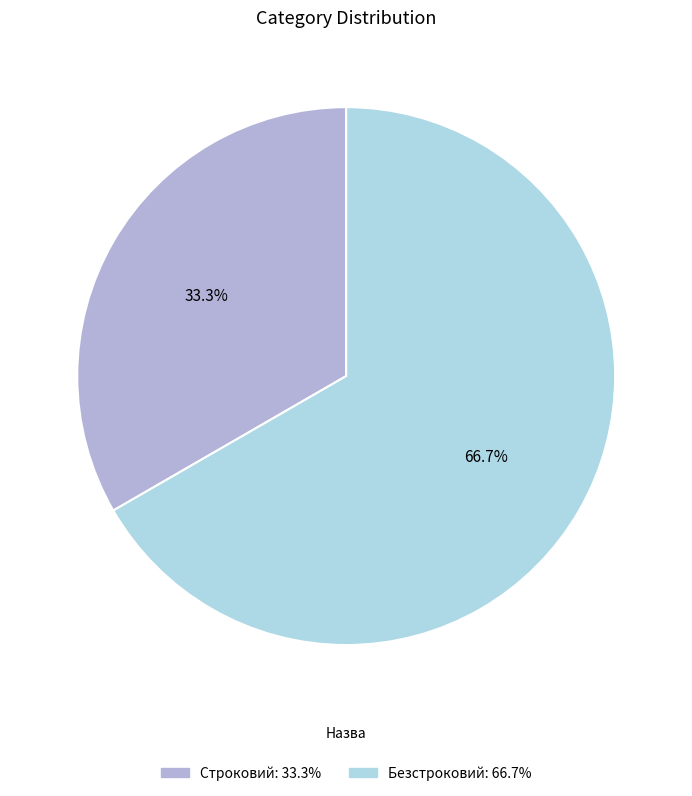

What portion of the pie excludes Строковий?

66.7%